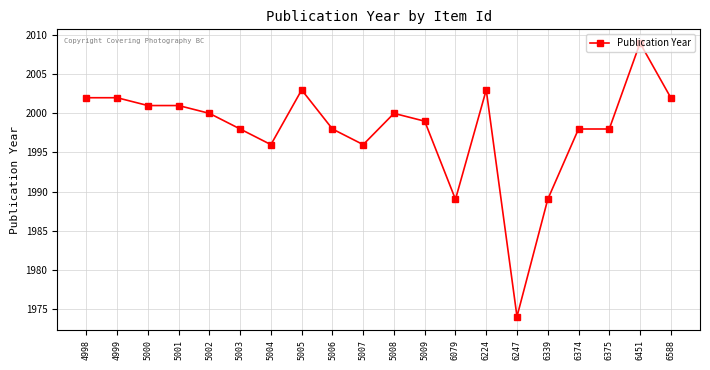

What is the smallest value displayed?

1974